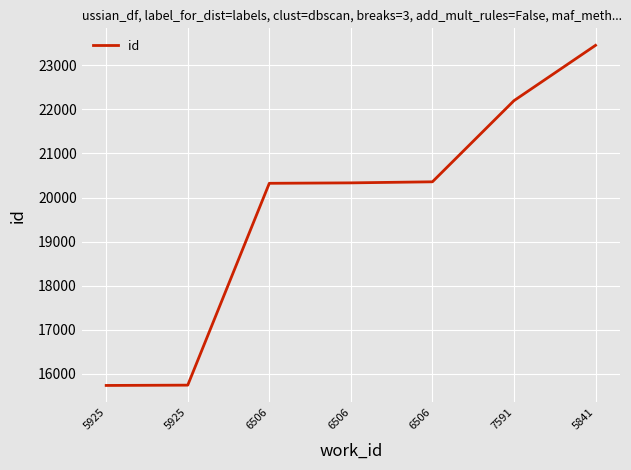

Does the chart have visible grid lines?

Yes